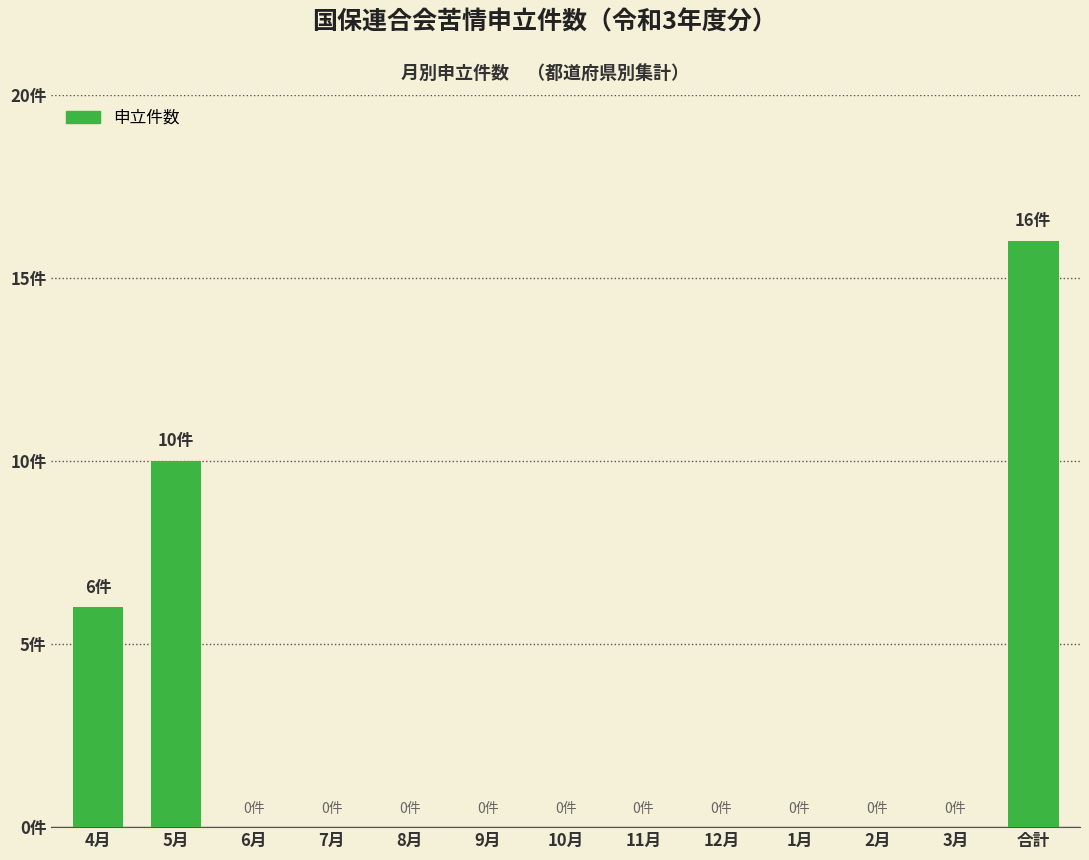

List the labels in order of value, largest first.

合計, 5月, 4月, 6月, 7月, 8月, 9月, 10月, 11月, 12月, 1月, 2月, 3月